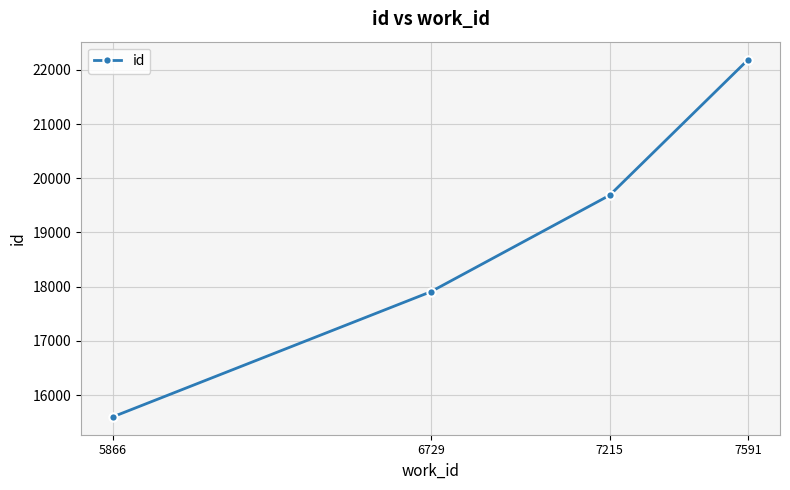

What value does the data have at 7591?

22189